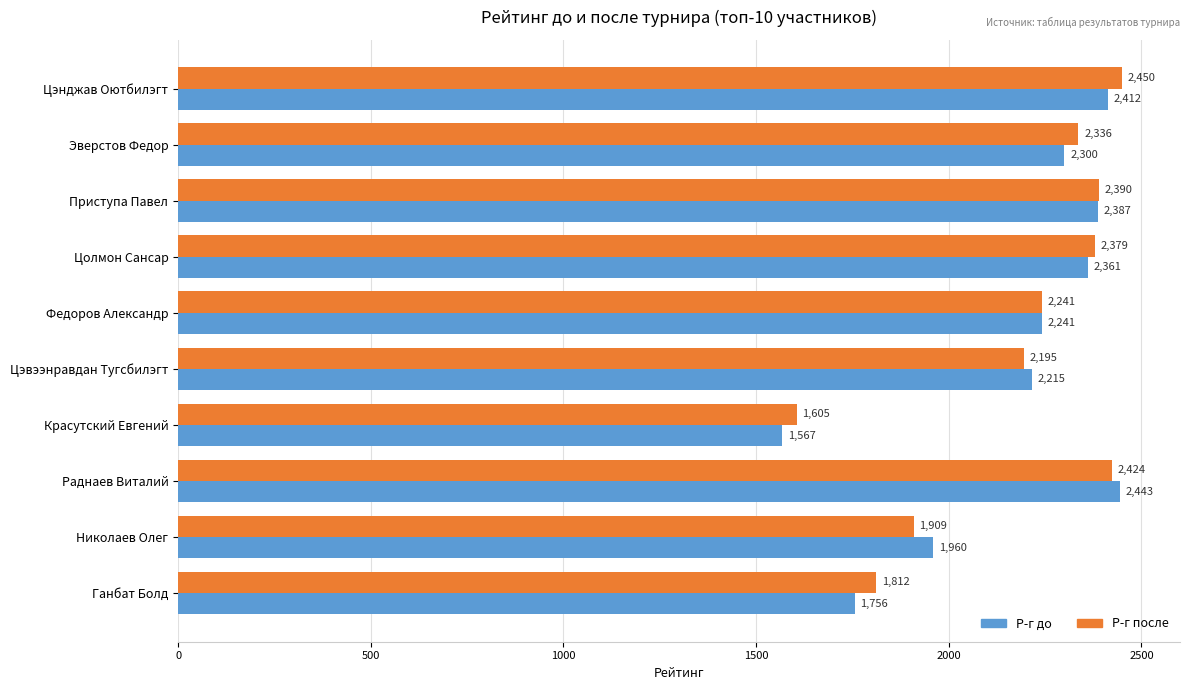

The Р-г после series shows 3815 at Федоров Александр. True or false?

False